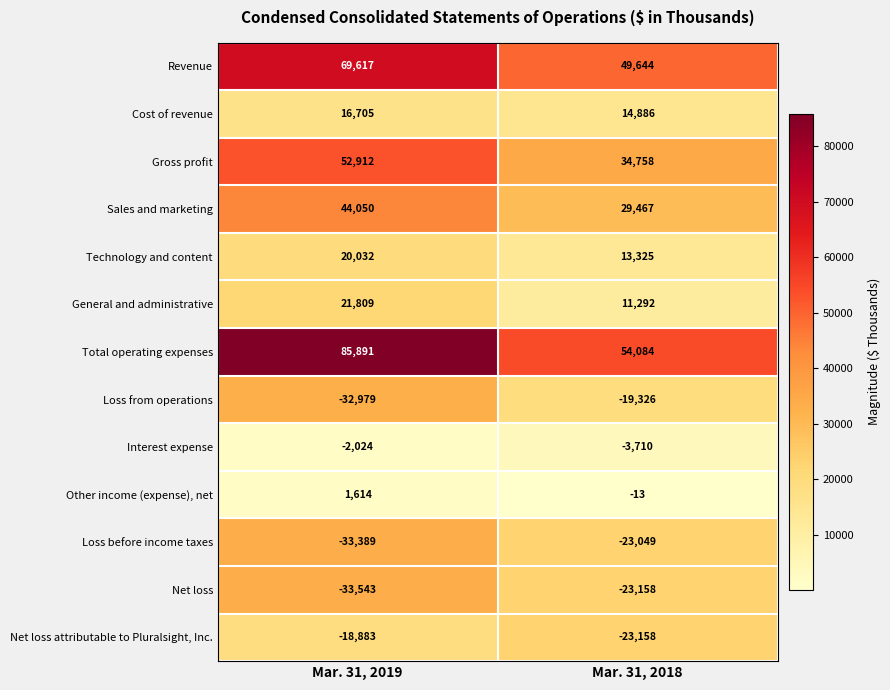

Is it true that Cost of revenue equals 3545 at Mar. 31, 2019?

False